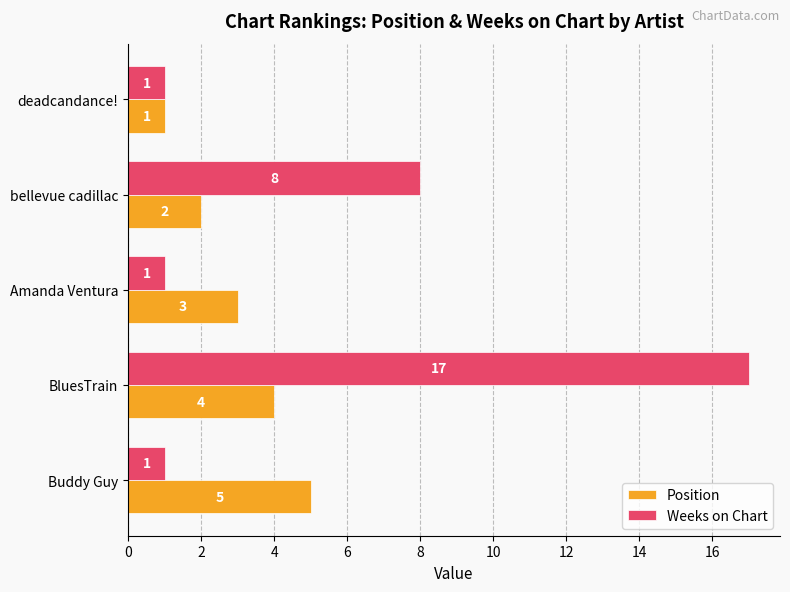

What is the total value across all series at Amanda Ventura?

4